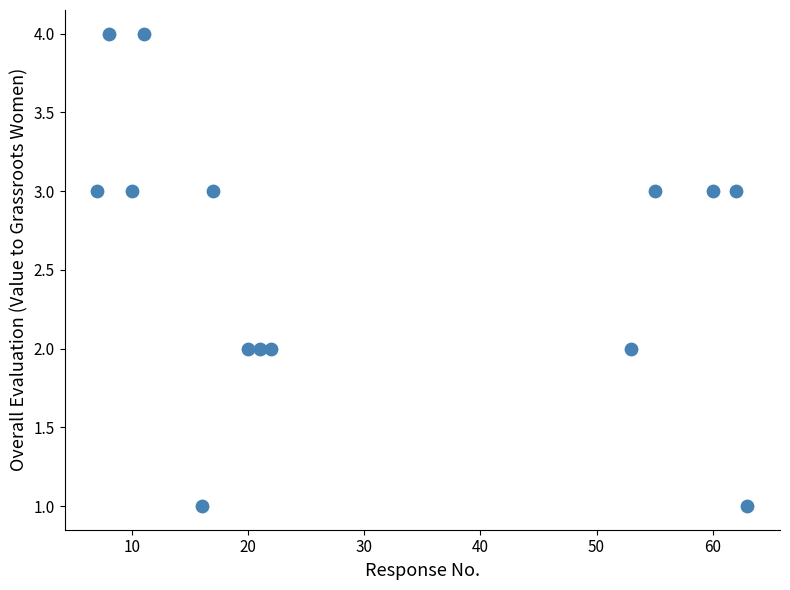

What is the range of X values (max minus min)?

56